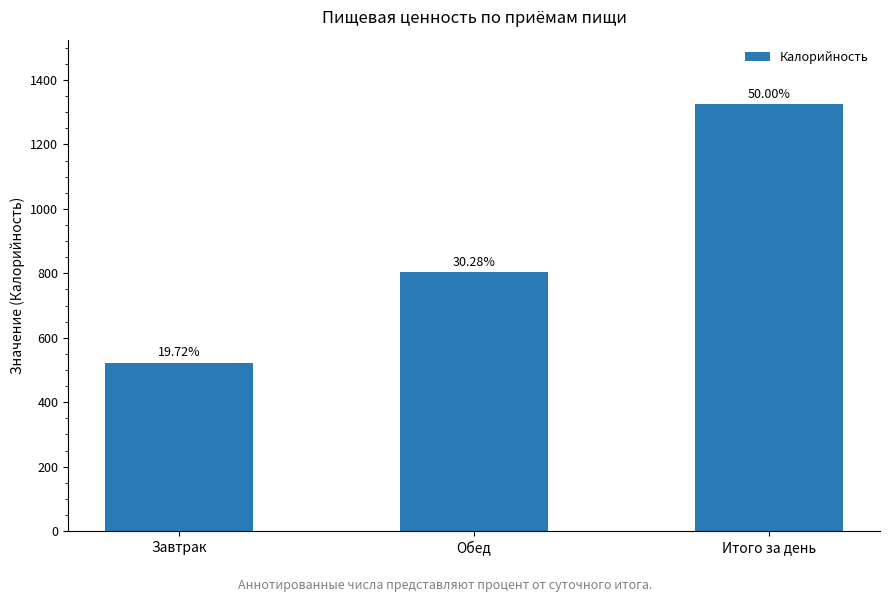

Reading left to right, list all the values displayed in this chart.

Завтрак=523	Обед=803	Итого за день=1326